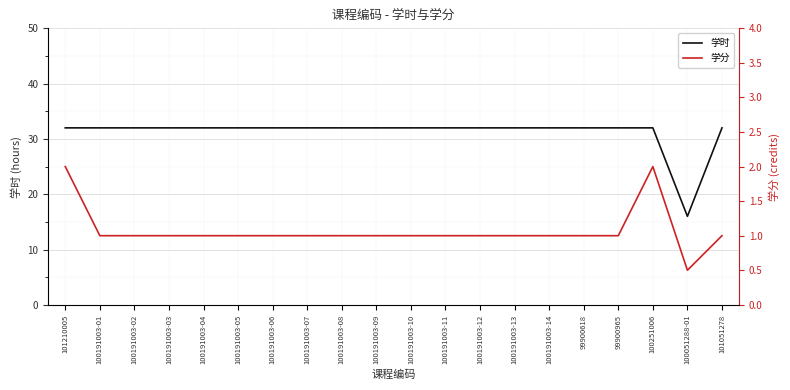

Which category has the highest value across all series?

101210005